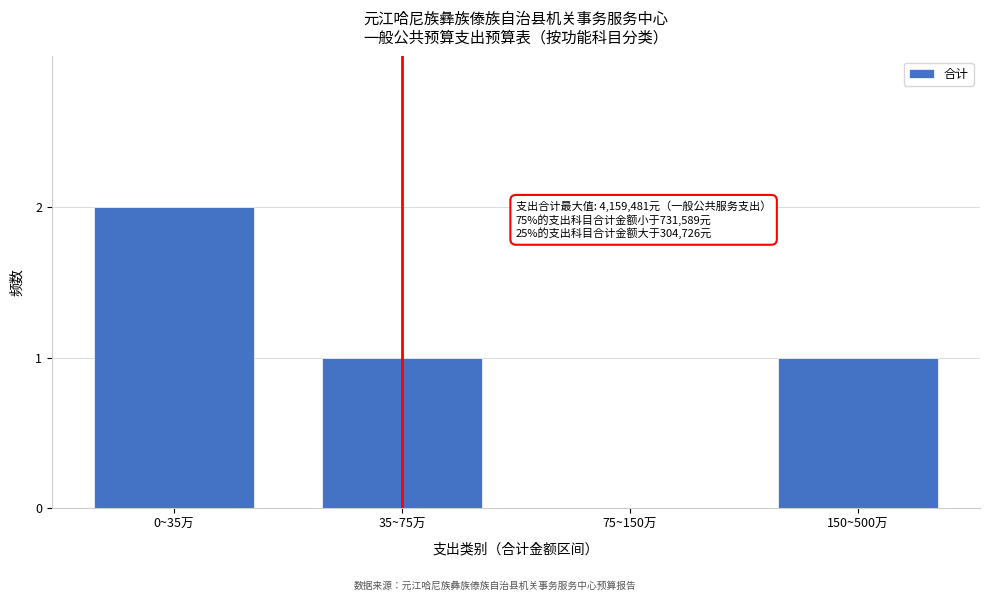

Reading left to right, extract all data points from this chart.

0~35万=2	35~75万=1	75~150万=0	150~500万=1